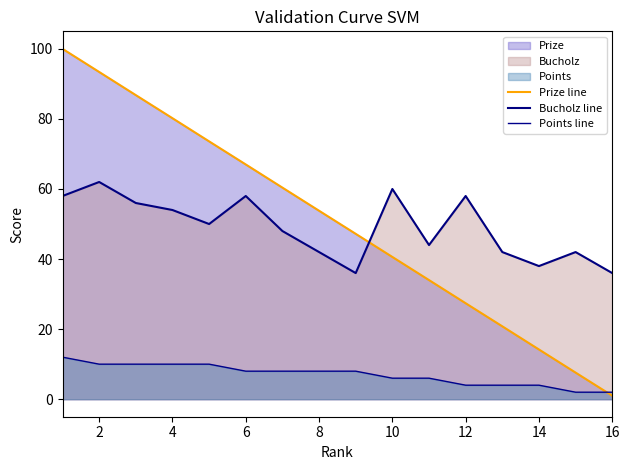

Does the chart have visible grid lines?

No